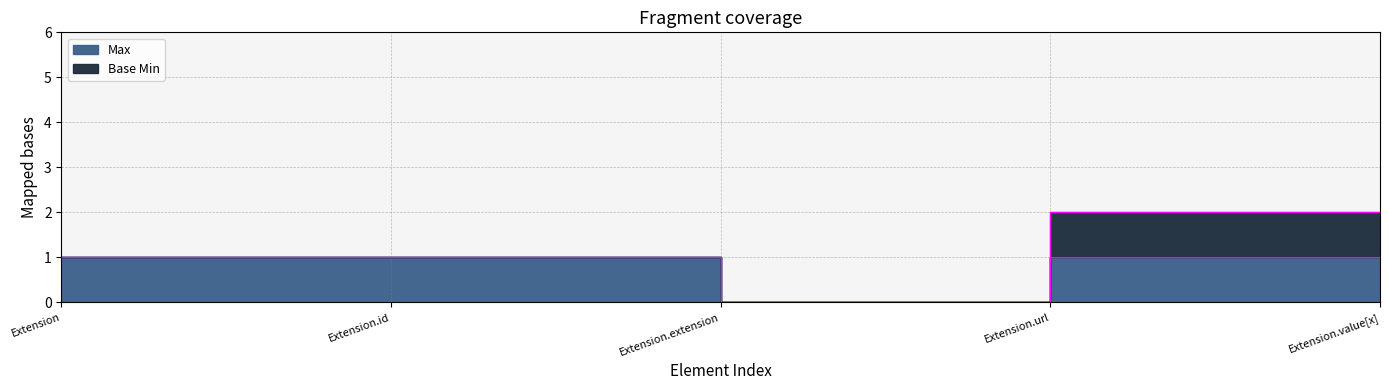

The Base Min_line series shows 1 at Extension.id. True or false?

True